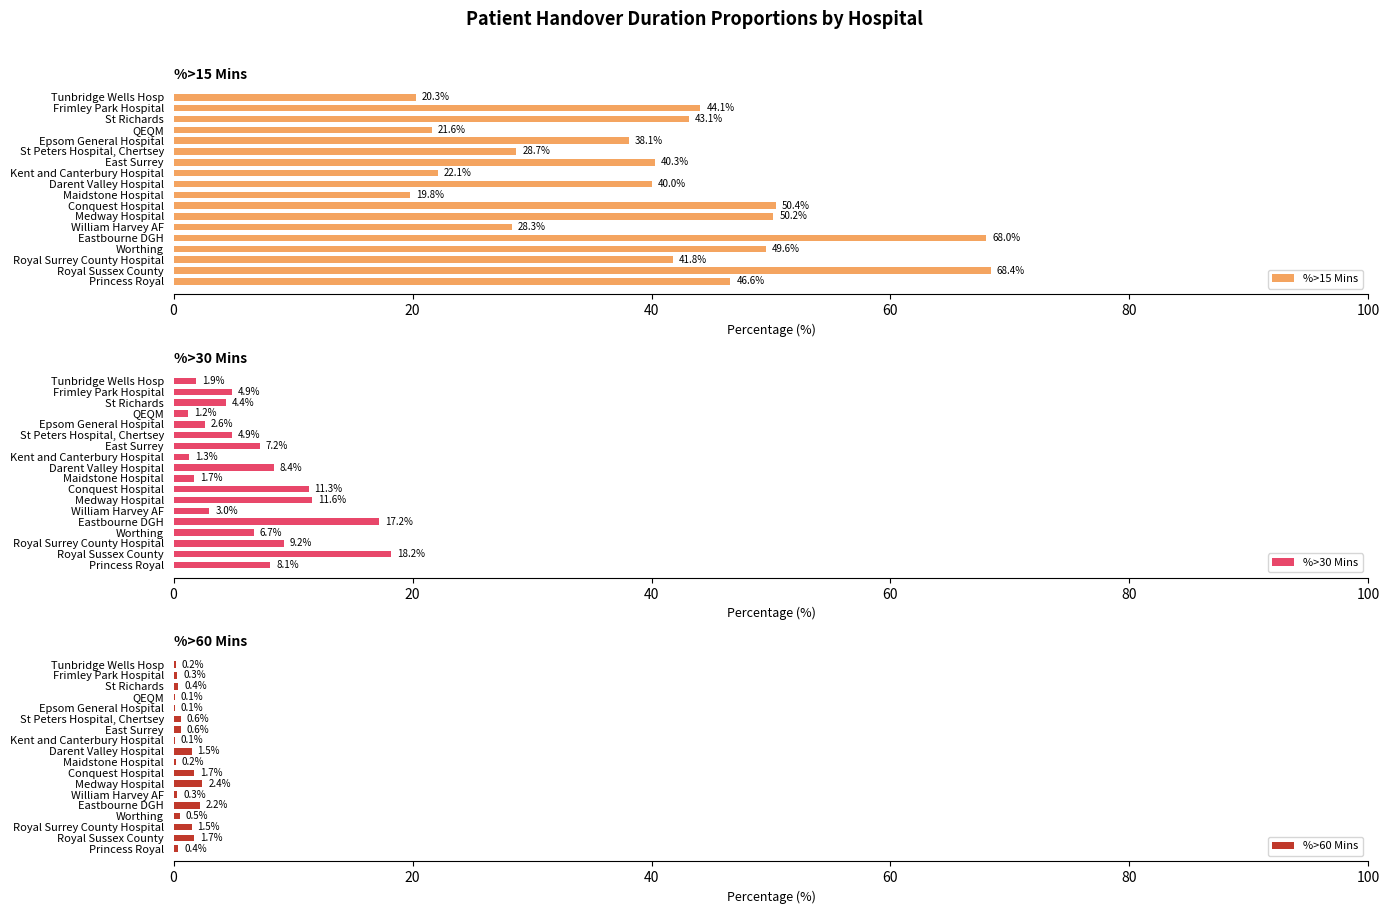

List the labels in order of %>15 Mins value, smallest first.

Maidstone Hospital, Tunbridge Wells Hosp, QEQM, Kent and Canterbury Hospital, William Harvey AF, St Peters Hospital, Chertsey, Epsom General Hospital, Darent Valley Hospital, East Surrey, Royal Surrey County Hospital, St Richards, Frimley Park Hospital, Princess Royal, Worthing, Medway Hospital, Conquest Hospital, Eastbourne DGH, Royal Sussex County